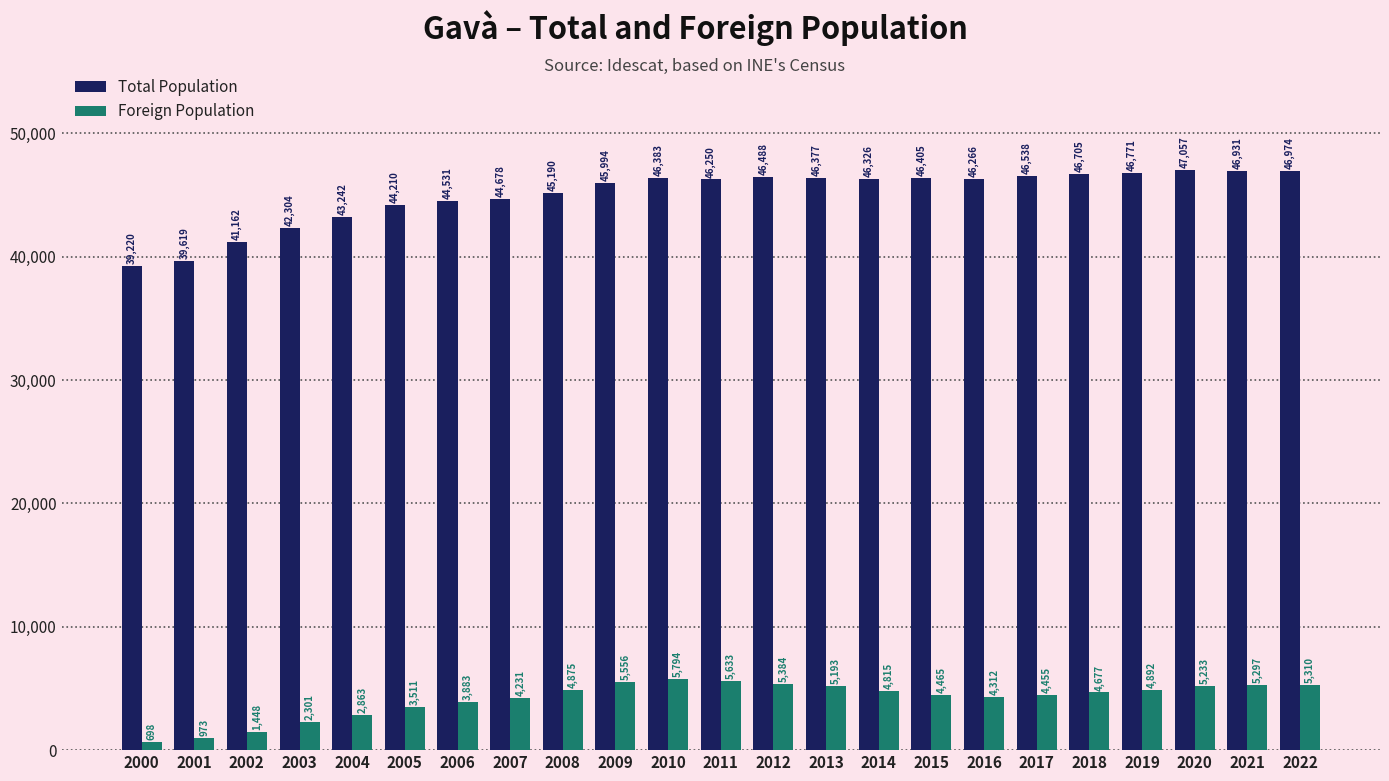

Which series has the largest total across all categories?

Total Population